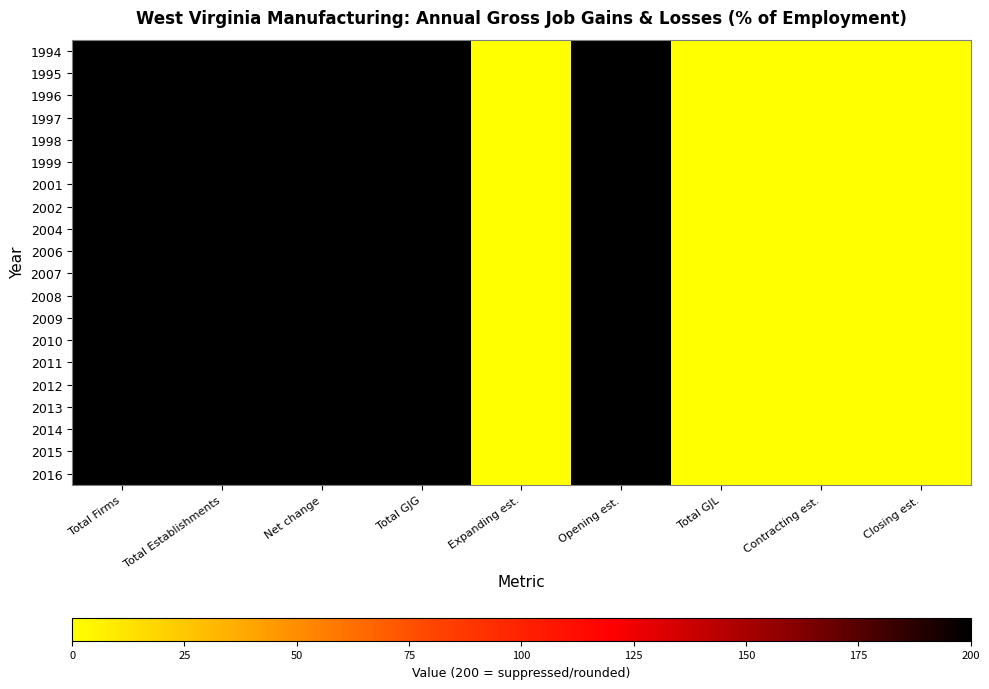

How many distinct data groups are displayed?

20